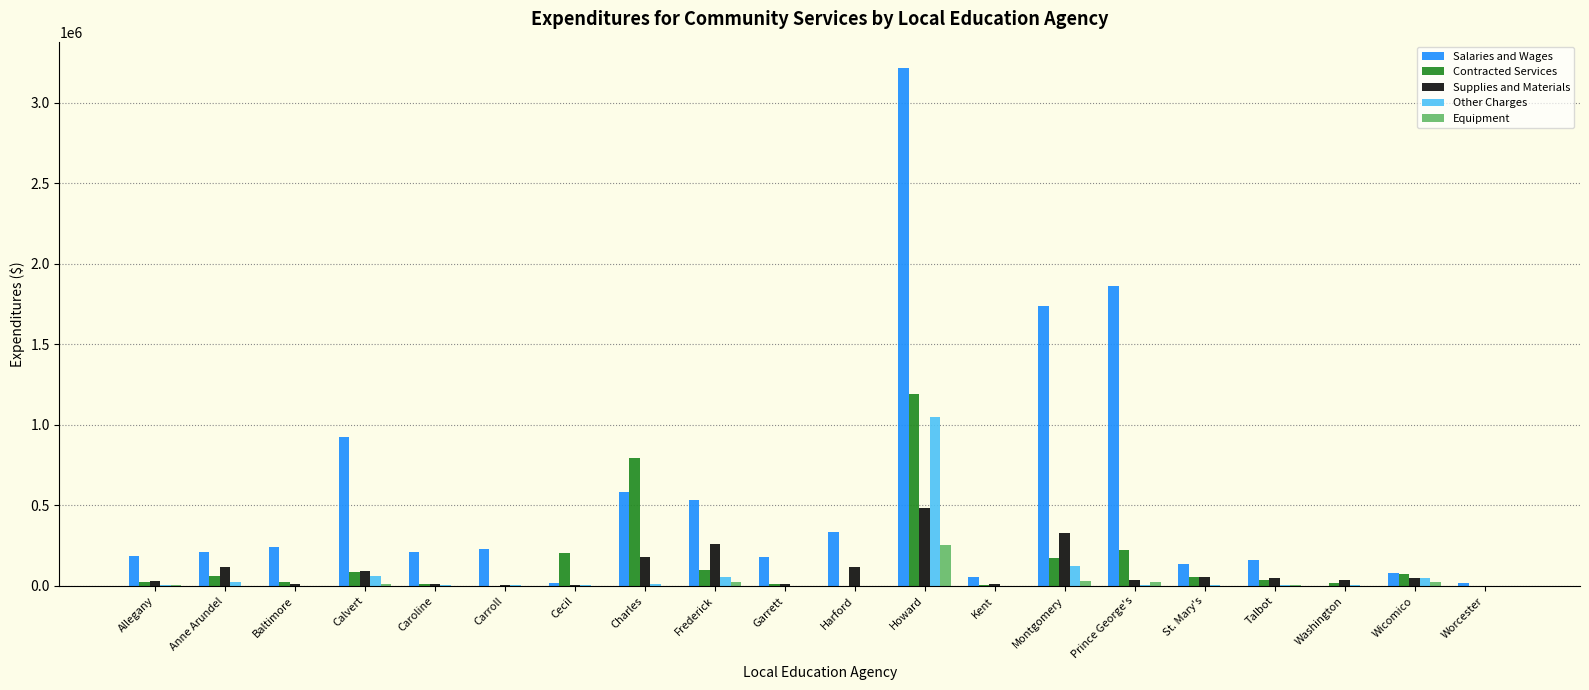

At which label is Salaries and Wages closest to 1609886?

Montgomery